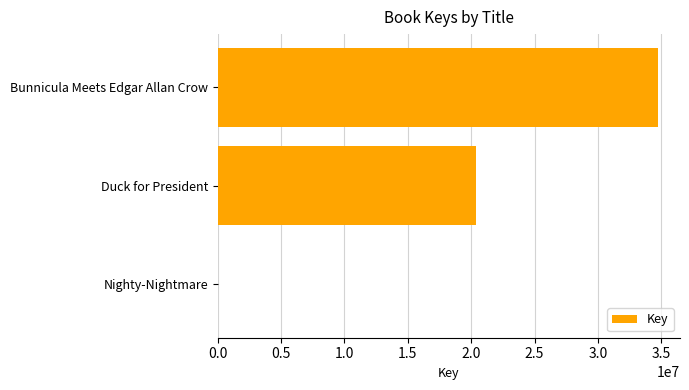

At which label is the value closest to 17369712?

Duck for President